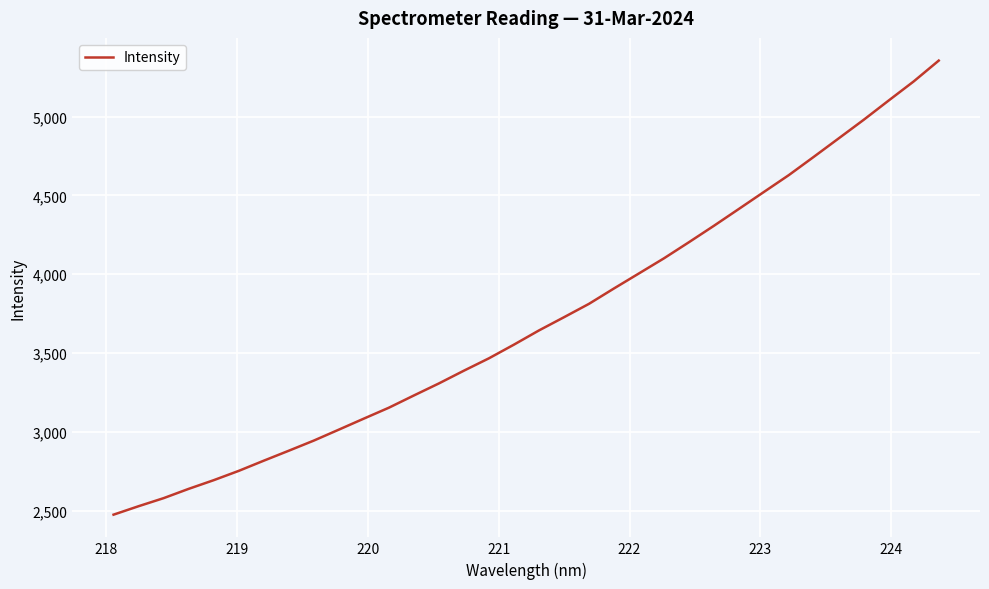

What is the maximum value shown in the chart?

5355.1